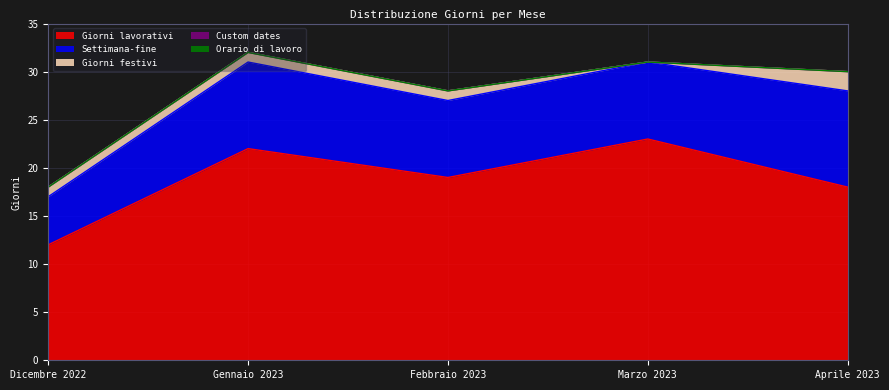

Which series has the widest spread of values?

Giorni lavorativi